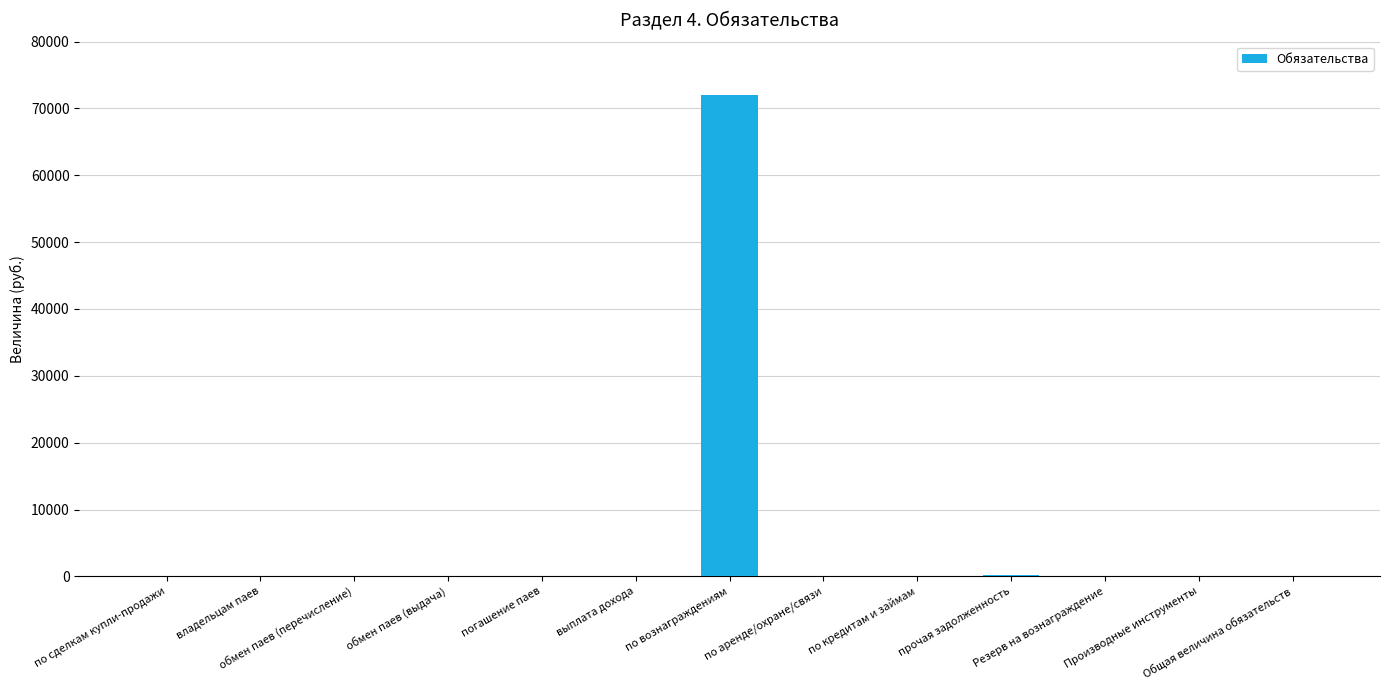

How many data points are above 0?

2